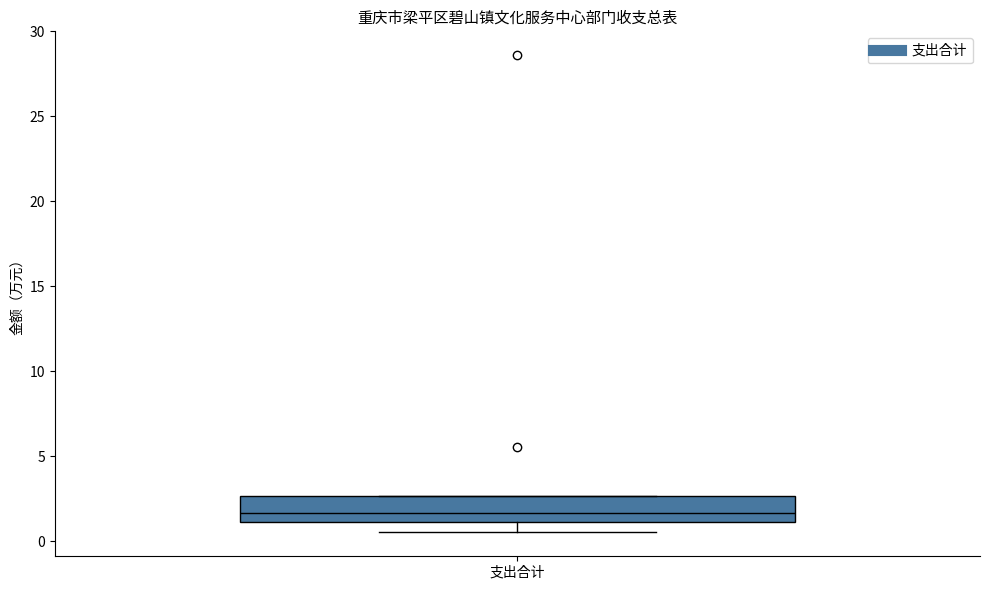

Read this box plot against the y-axis: the position of the median line, the range covered by the box, and the ends of both whiskers. The values are not printed on the chart, so give them approximately, as read against the axis.

median 1.5, box 1.0 to 2.5, whiskers 0.5 to 2.5